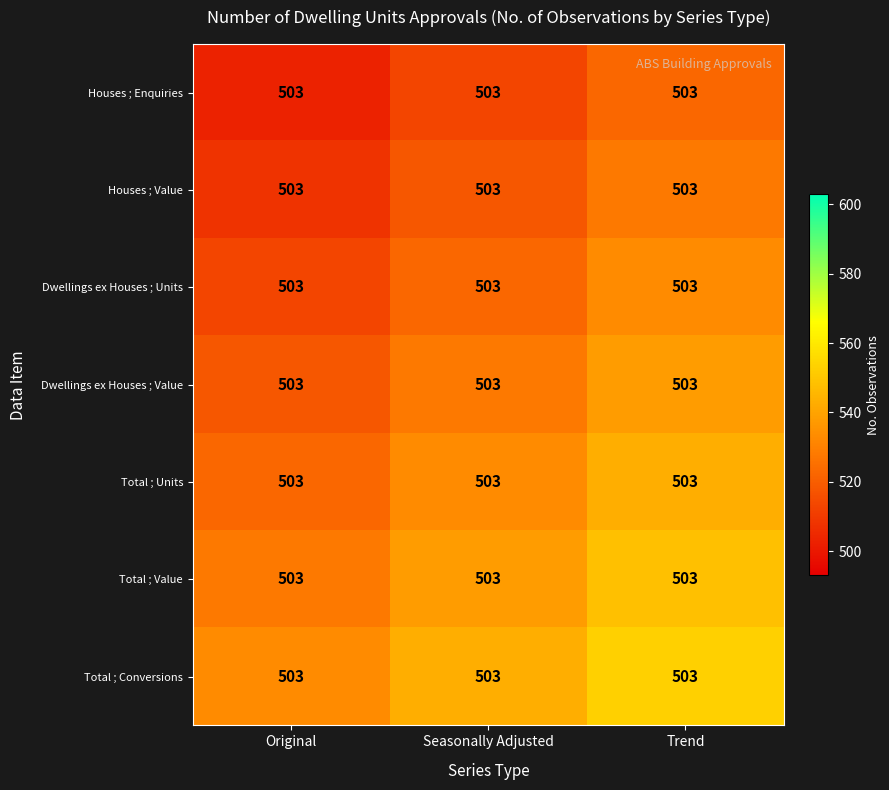

Rank the categories by Dwellings ex Houses ; Value value from lowest to highest.

Original, Seasonally Adjusted, Trend